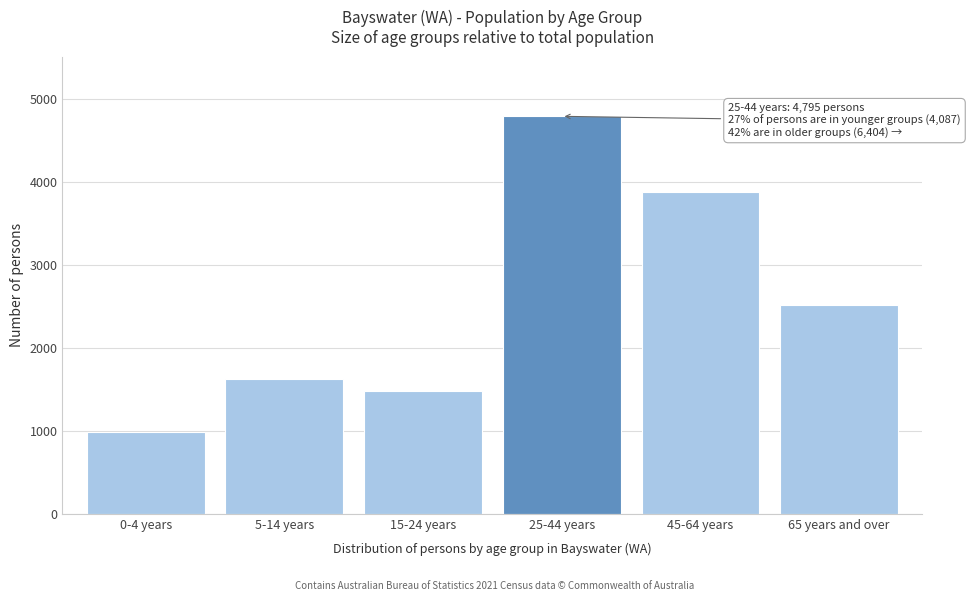

Reading right to left, extract all data points from this chart.

2520	3884	4795	1476	1626	985